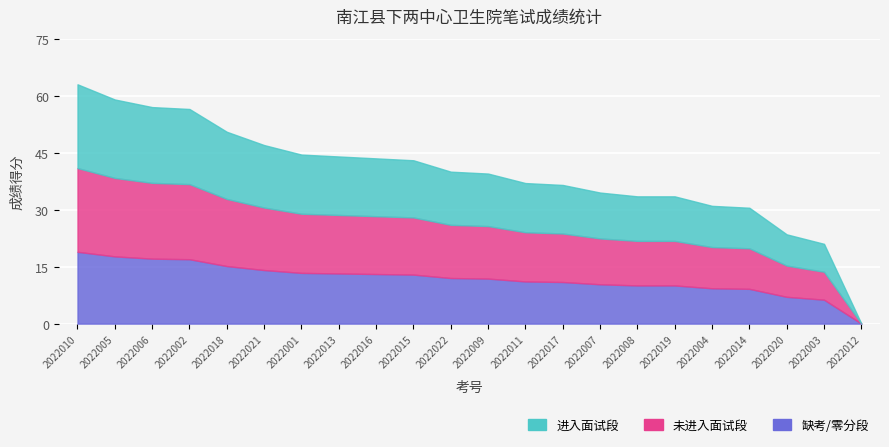

The chart shows a value of 13.2 at 2022013. True or false?

True